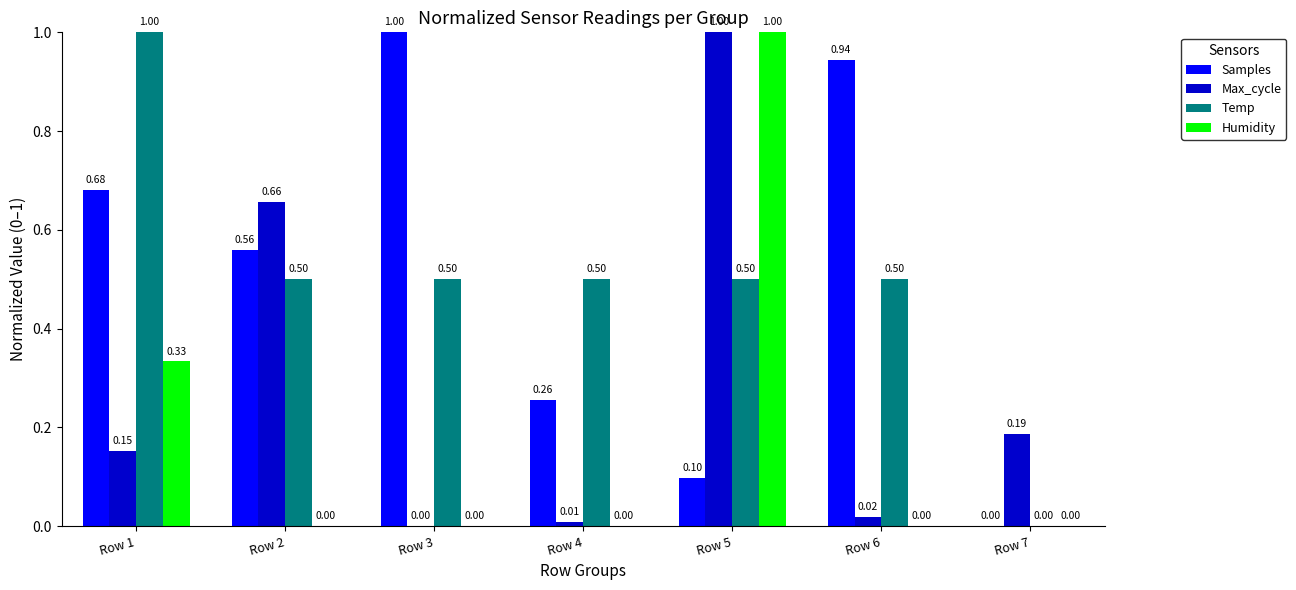

The Samples series shows 0.0 at Row 7. True or false?

True